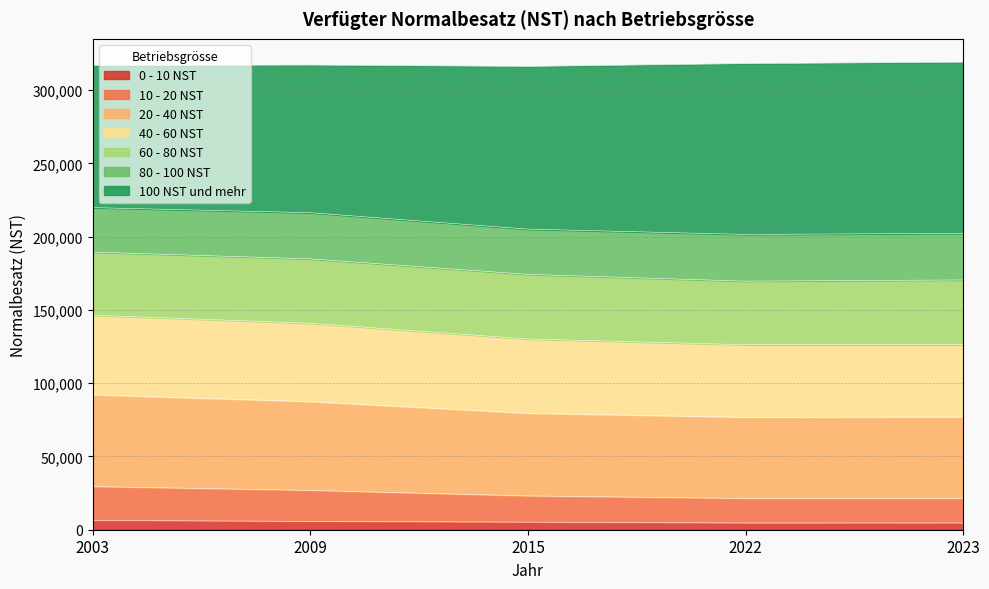

What is the difference between the maximum and minimum values in the 100 NST und mehr series?

18301.0